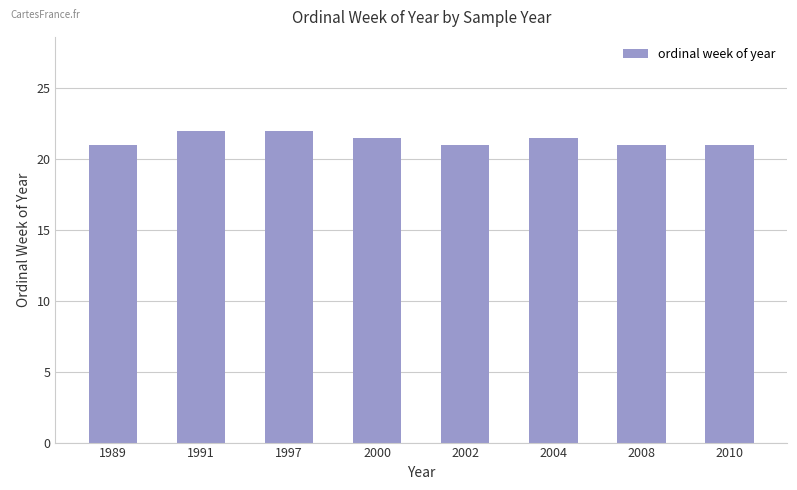

What is the change in value from 1991 to 2008?

-1.0